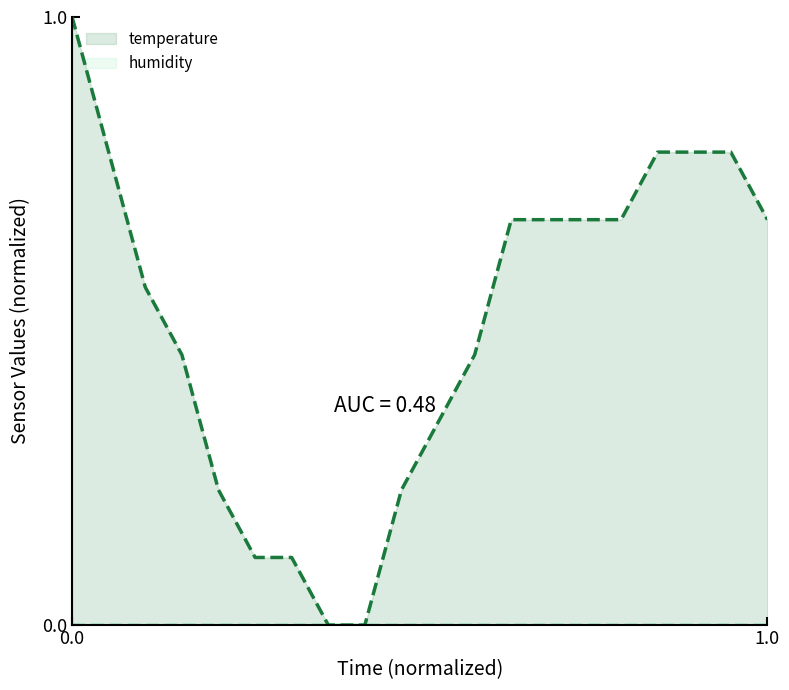

What is the maximum value for temperature?

1.0